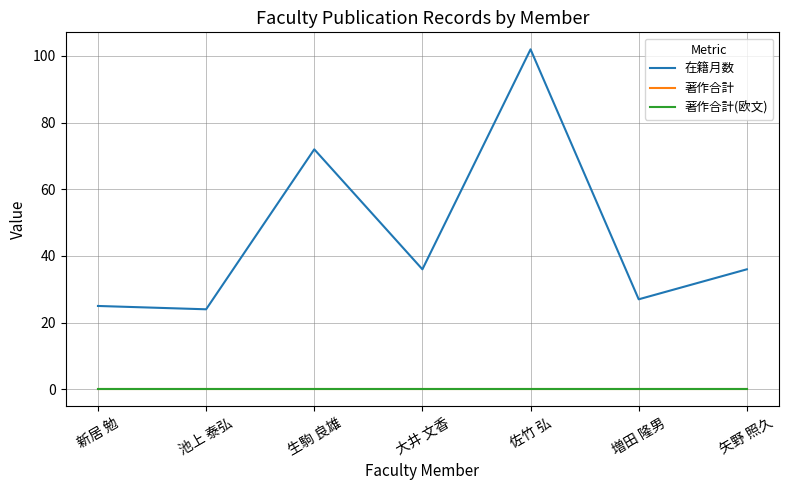

Does the chart have visible grid lines?

Yes